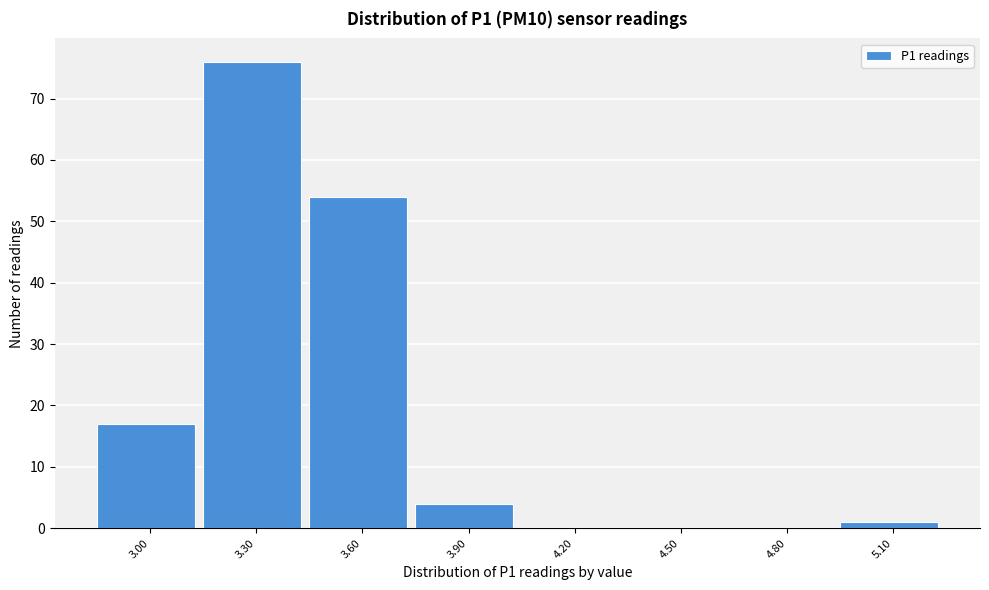

Reading left to right, what are all the values shown in this chart?

3.00=17	3.30=76	3.60=54	3.90=4	4.20=0	4.50=0	4.80=0	5.10=1